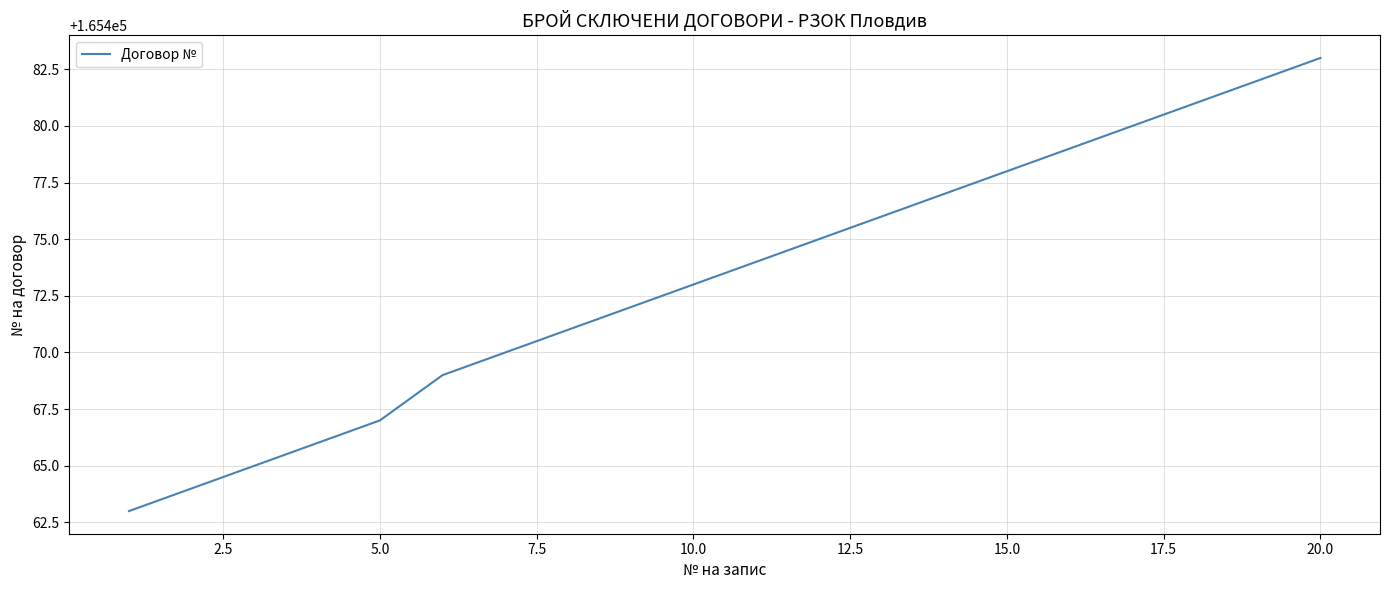

What is the difference between the maximum and minimum values?

20